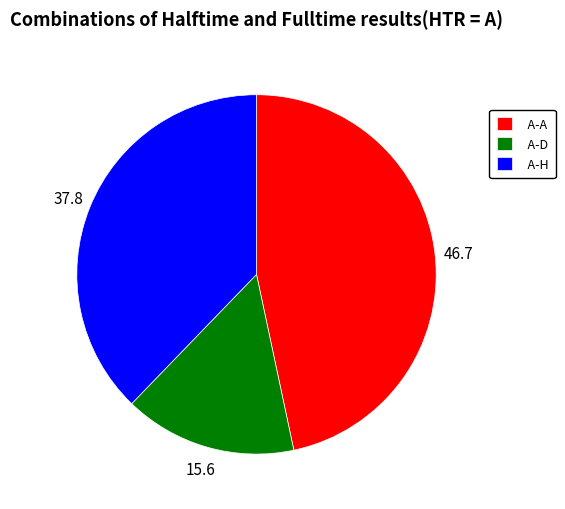

Rank the categories by value from lowest to highest.

A-D, A-H, A-A